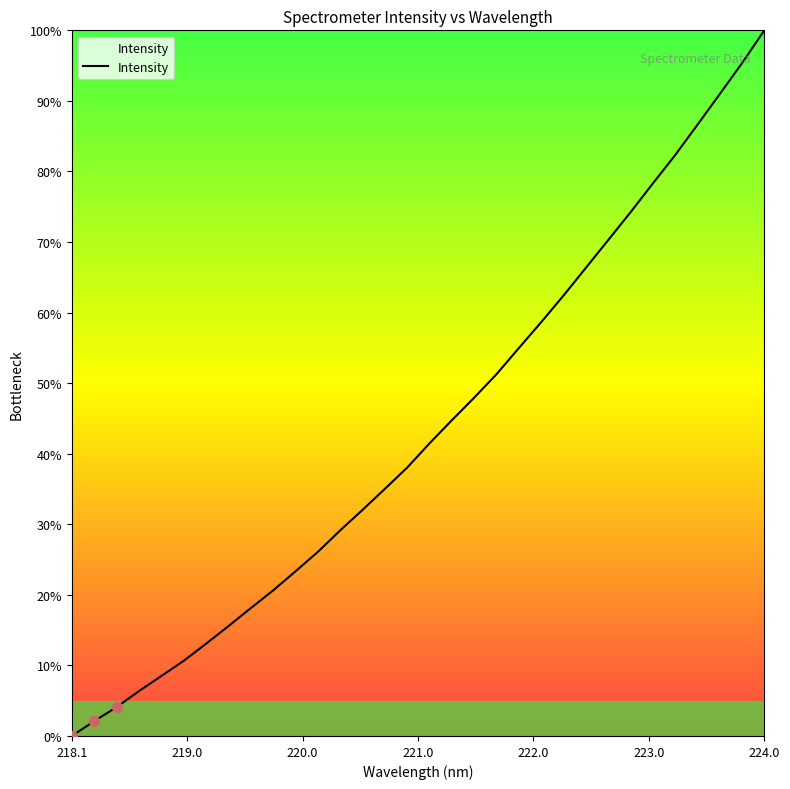

What is the greatest value displayed?

100.0